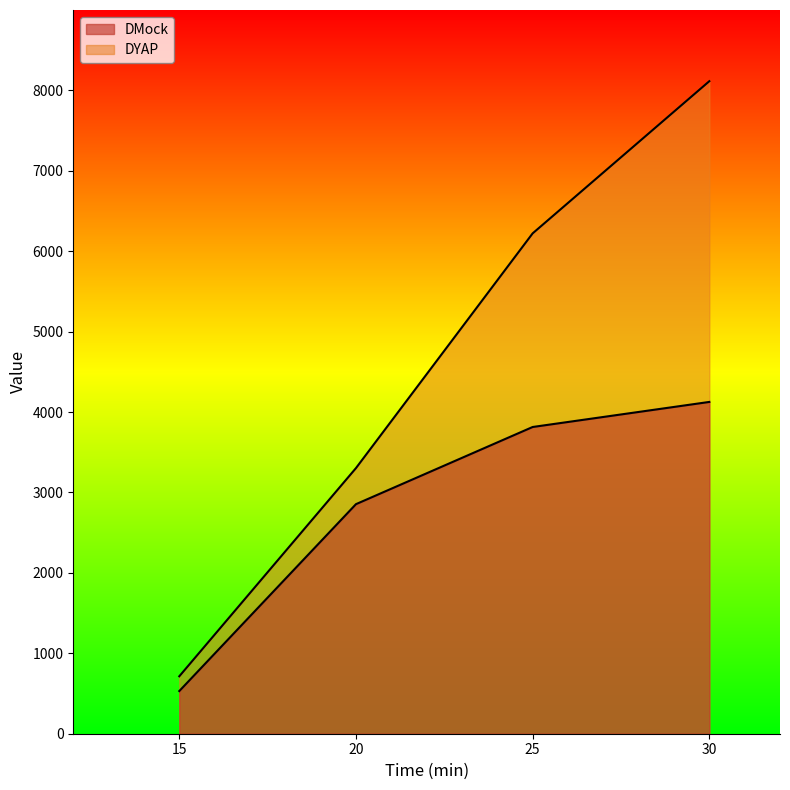

True or false: DYAP has more than 1 points higher than both neighbors.

False